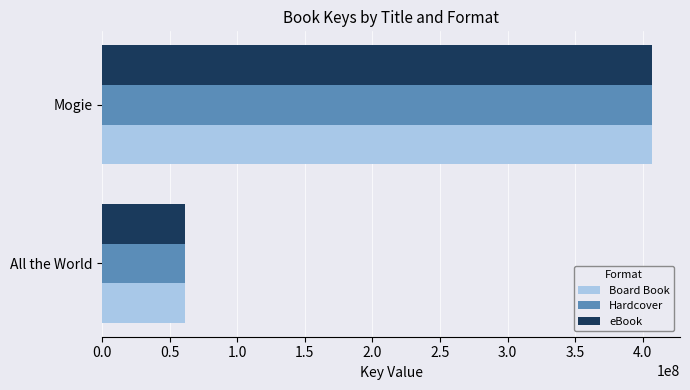

Which category has the lowest value in the Board Book series?

All the World